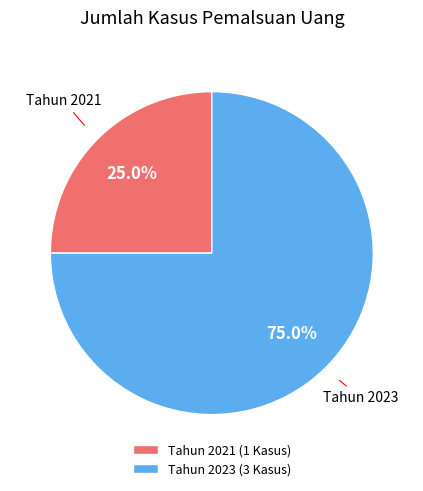

What percentage is NOT represented by Tahun 2021 (1 Kasus)?

75.0%